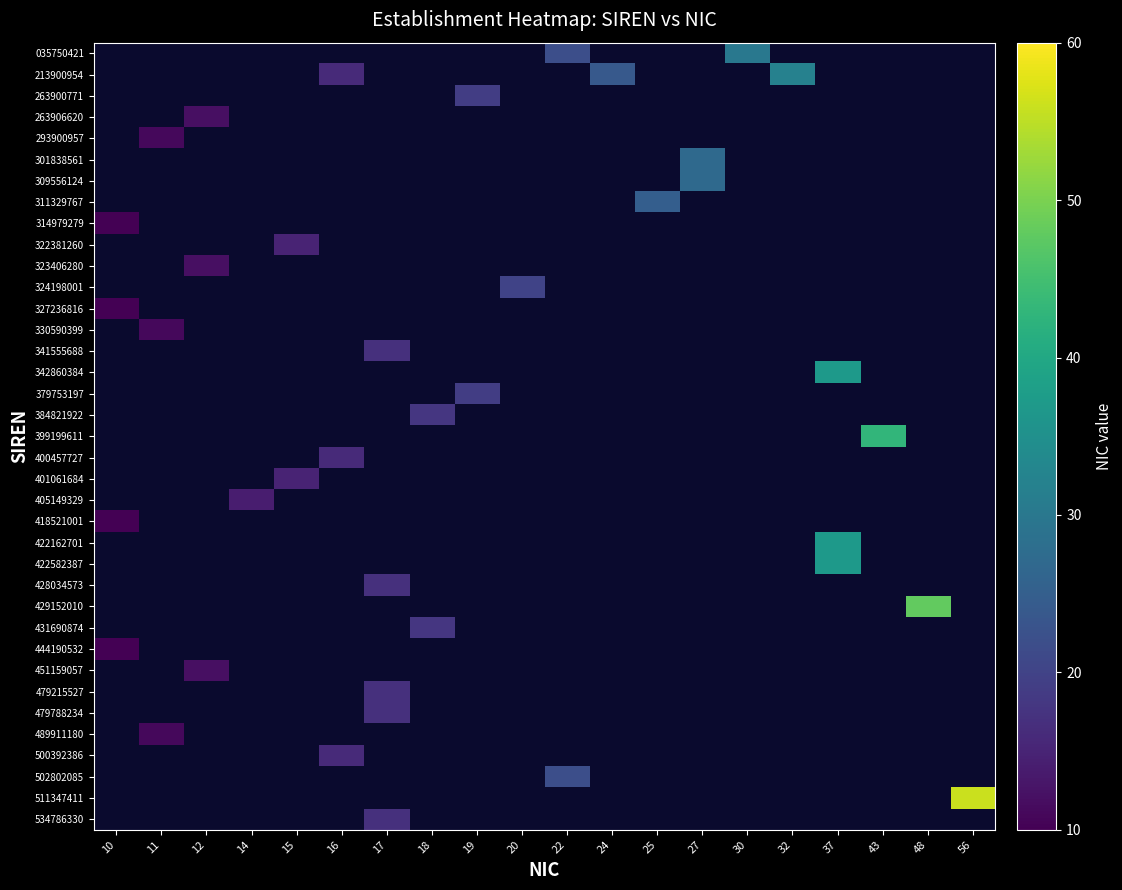

Which category has the lowest value across all series?

10